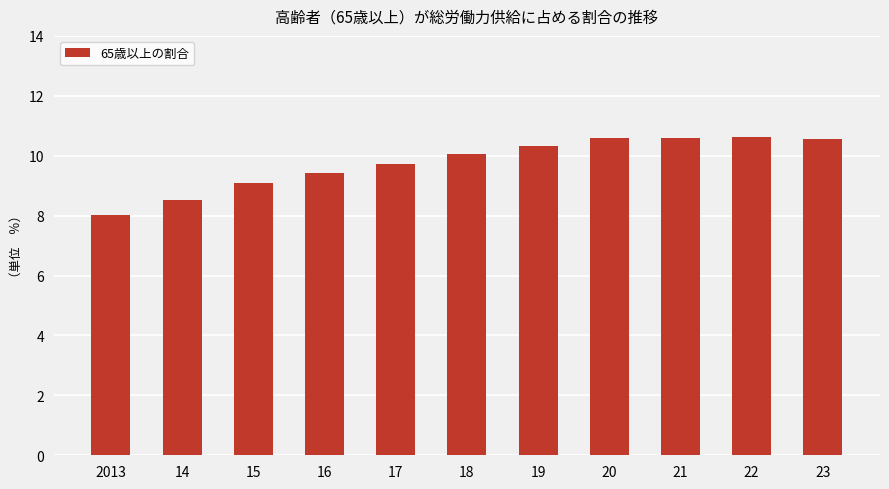

What is the average value?

9.8